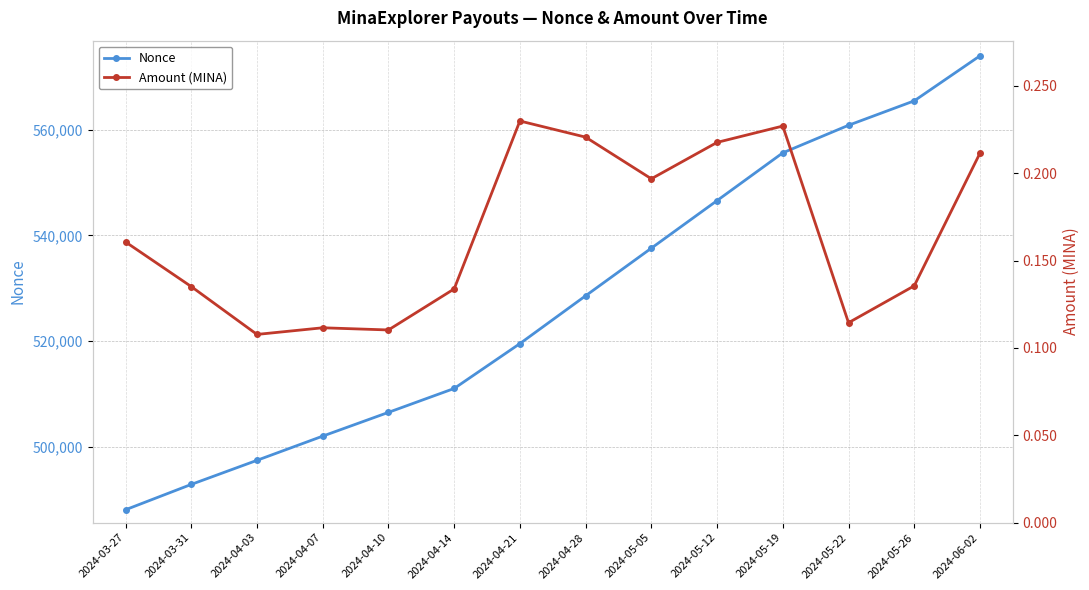

Between 2024-05-19 and 2024-05-22, which series saw the biggest shift?

Nonce